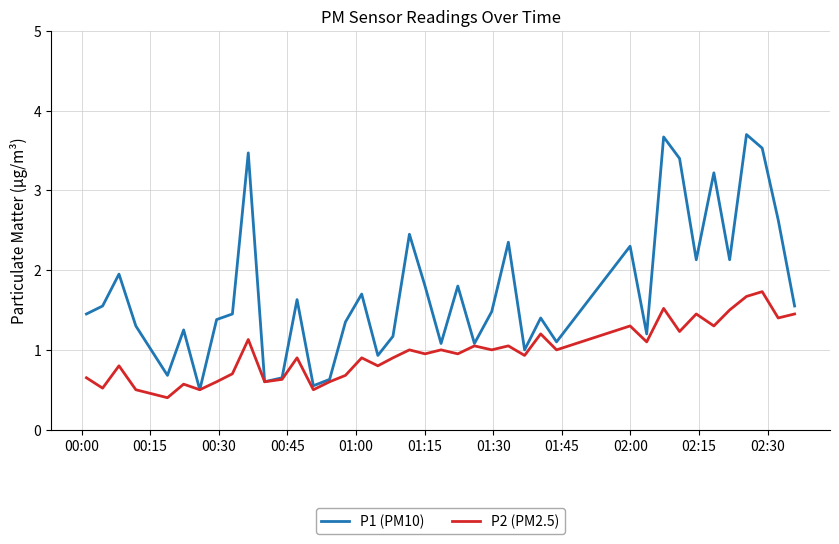

Which series has the largest total across all categories?

P1 (PM10)